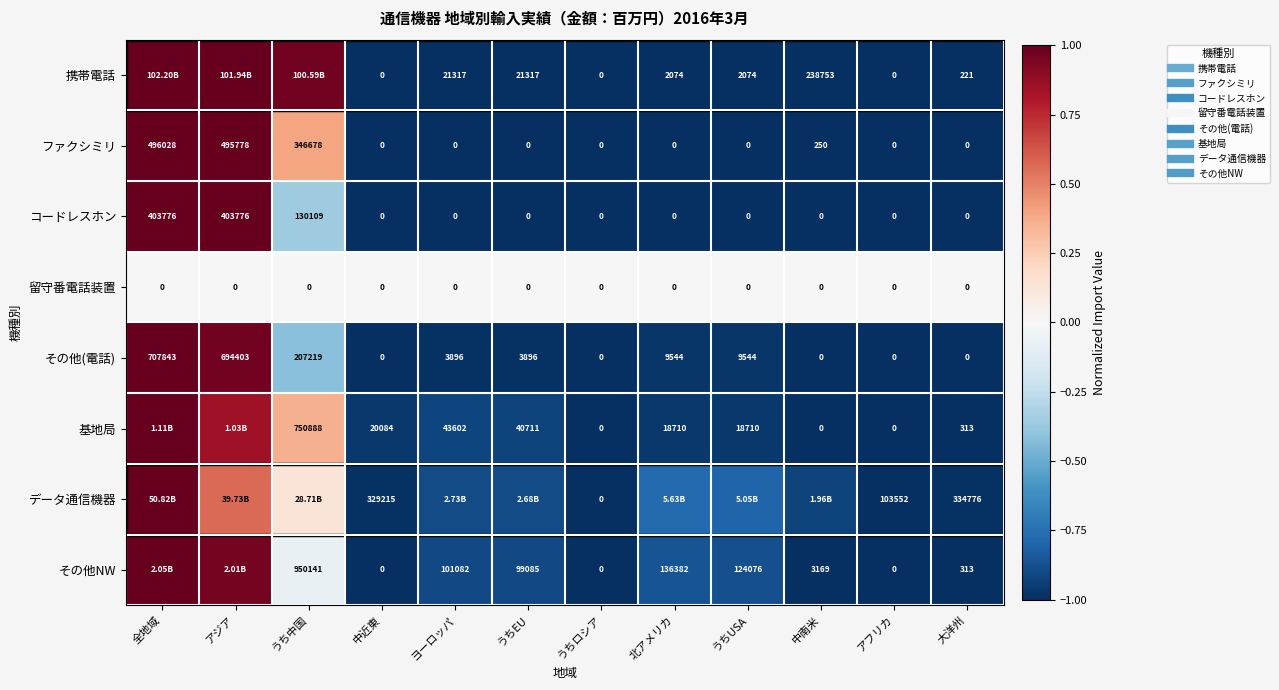

Which label corresponds to the smallest value in the chart?

中近東